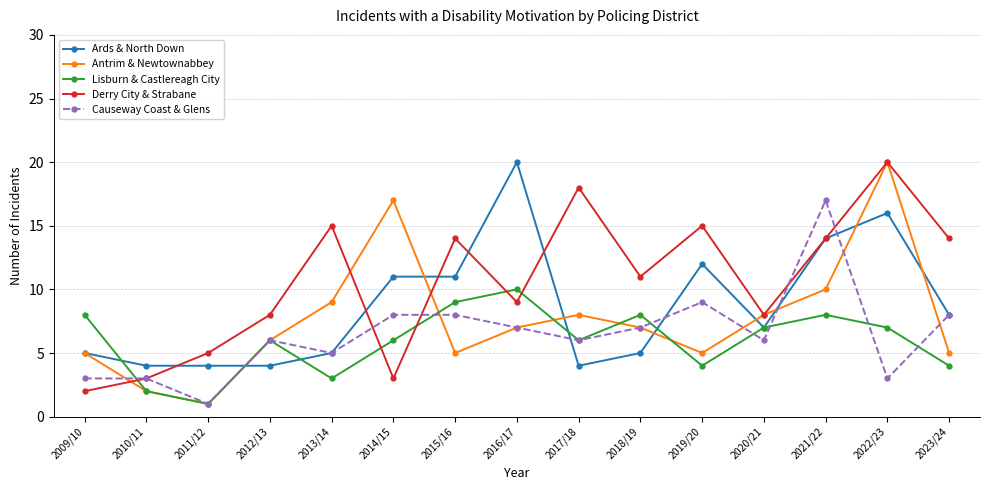

What is the difference between the highest and lowest values at 2017/18?

14